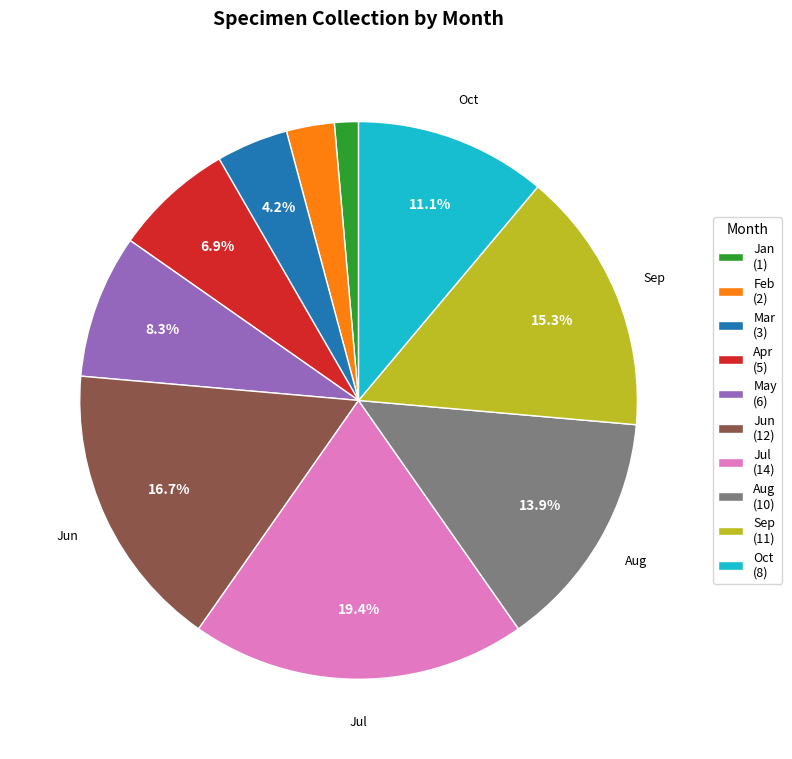

Rank the categories by value from lowest to highest.

Jan (1), Feb (2), Mar (3), Apr (5), May (6), Oct (8), Aug (10), Sep (11), Jun (12), Jul (14)